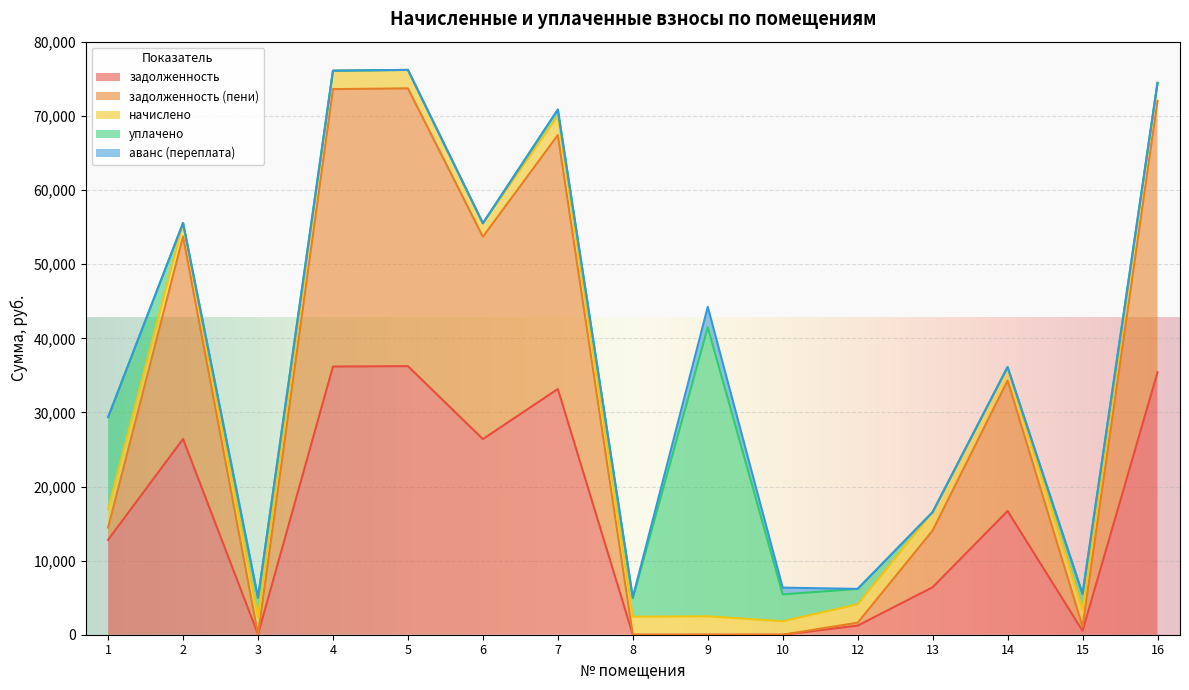

Between which two adjacent categories do задолженность and задолженность (пени) first intersect?

1 and 2